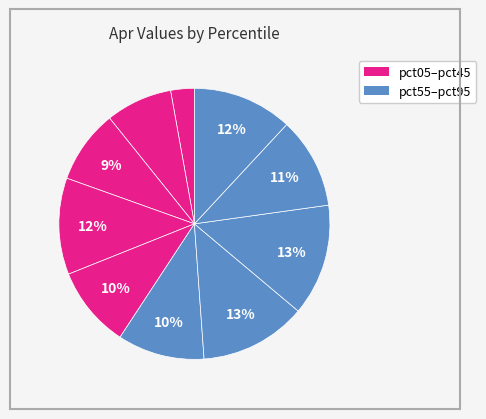

Count the number of slices in the pie.

10